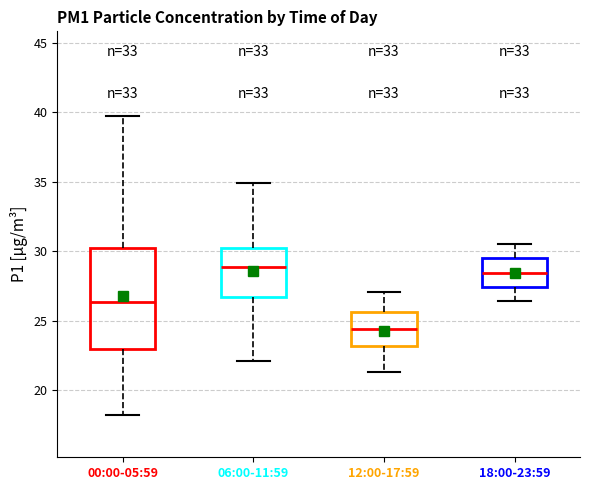

Which box is the tallest, from its lower edge to its upper edge?

00:00-05:59